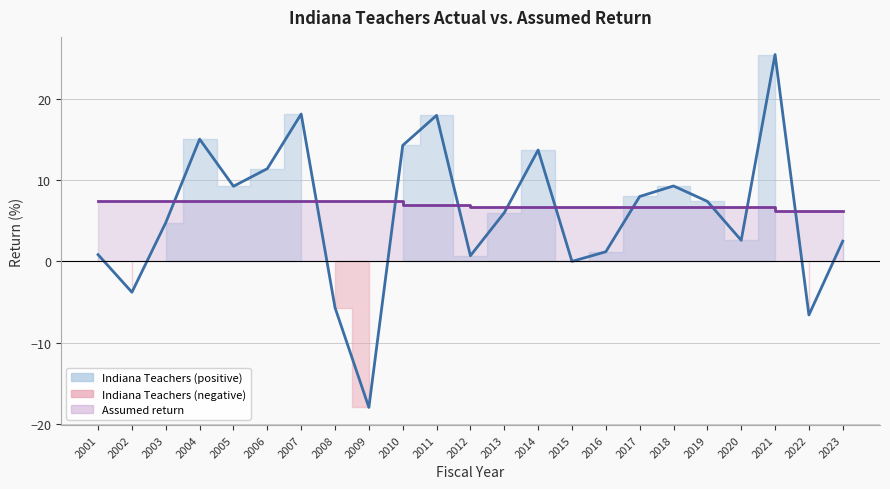

Reading right to left, list all the values displayed in this chart.

Indiana Teachers: 2.5	-6.6	25.5	2.6	7.4	9.3	8.0	1.2	0.0	13.7	6.0	0.7	18.0	14.3	-18.0	-5.7	18.2	11.4	9.3	15.1	4.8	-3.8	0.8
Assumed return: 6.2	6.2	6.2	6.8	6.8	6.8	6.8	6.8	6.8	6.8	6.8	6.8	7.0	7.0	7.5	7.5	7.5	7.5	7.5	7.5	7.5	7.5	7.5